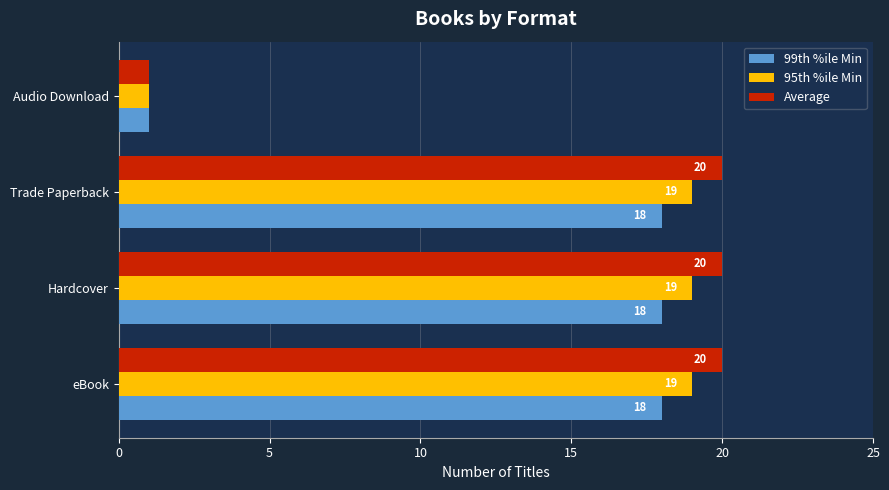

Count the number of categories in the chart.

4